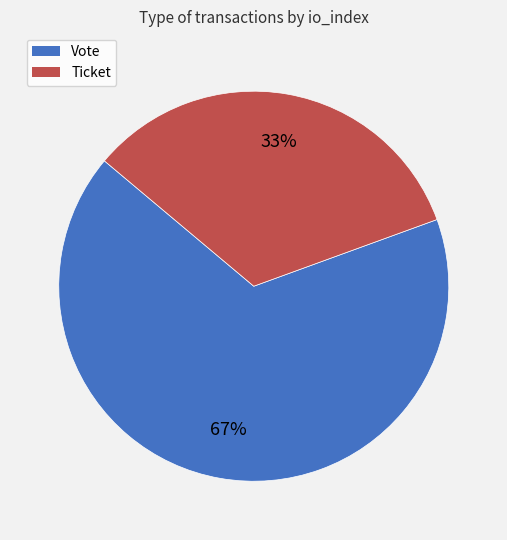

Which slice is the largest?

Vote